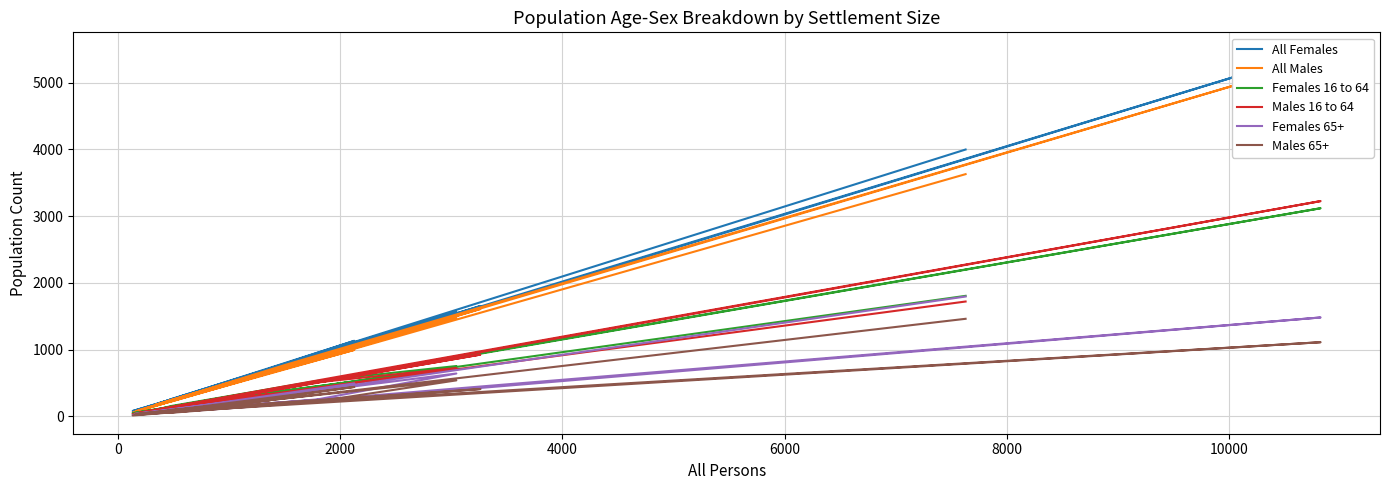

Which series has the largest range (max minus min)?

All Females